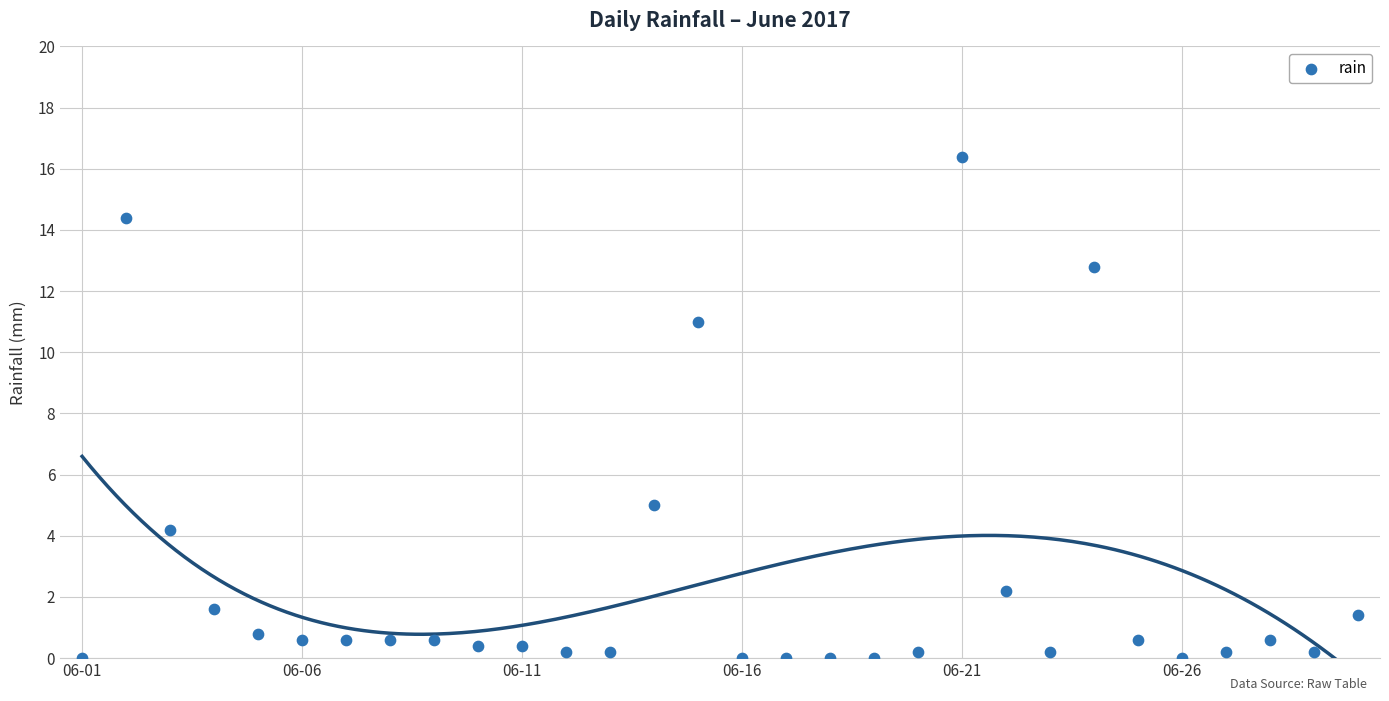

What is the range of Y values (max minus min)?

16.4